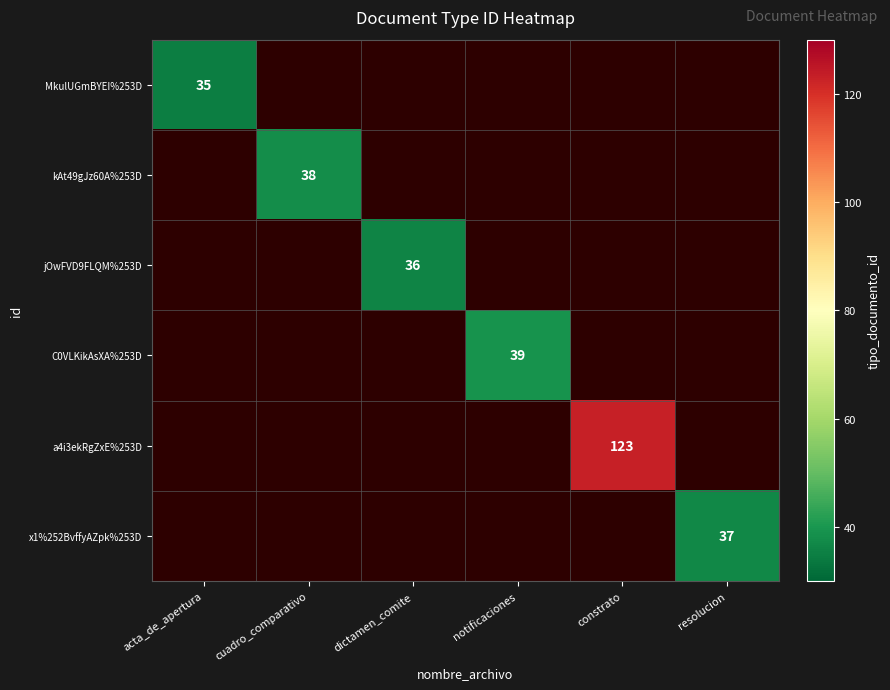

True or false: C0VLKikAsXA%253D has a value of 56.0 at notificaciones.

False